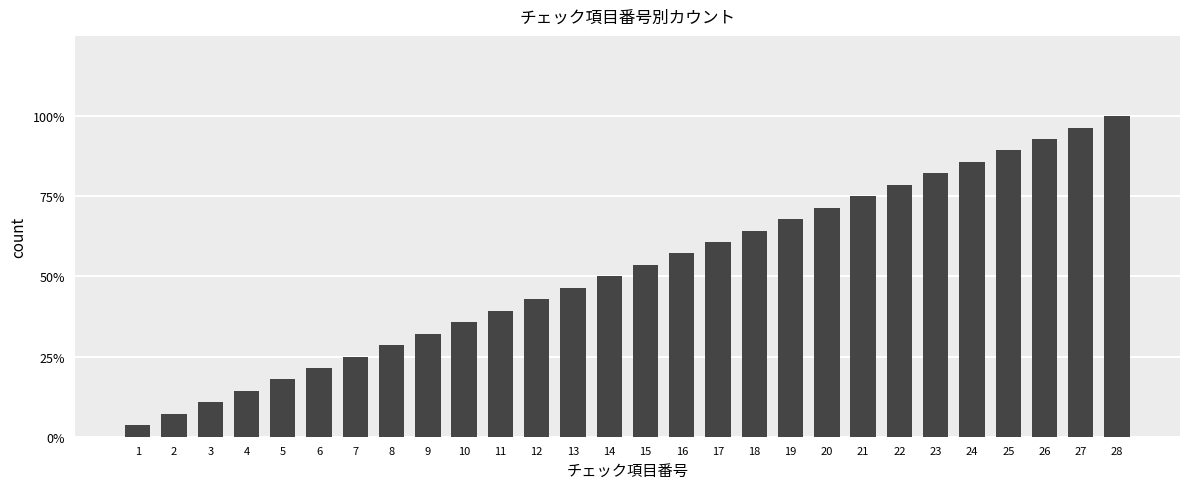

Does the chart contain any negative values?

No